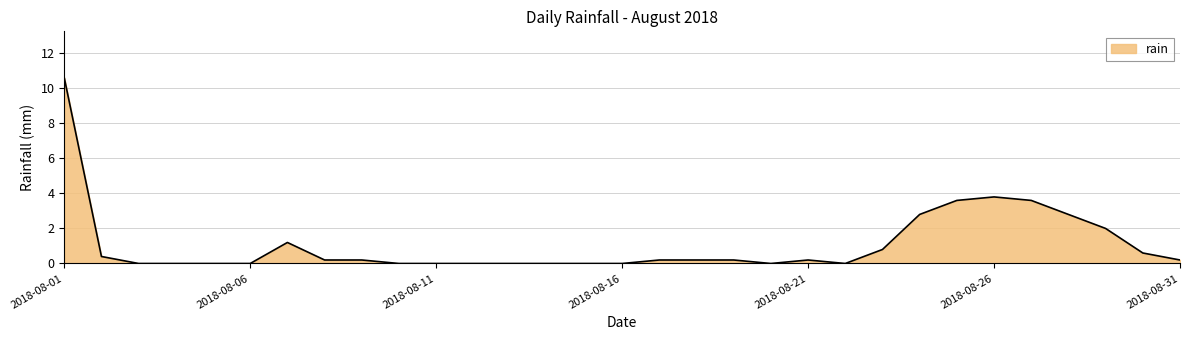

What is the difference between the maximum and minimum values?

10.6